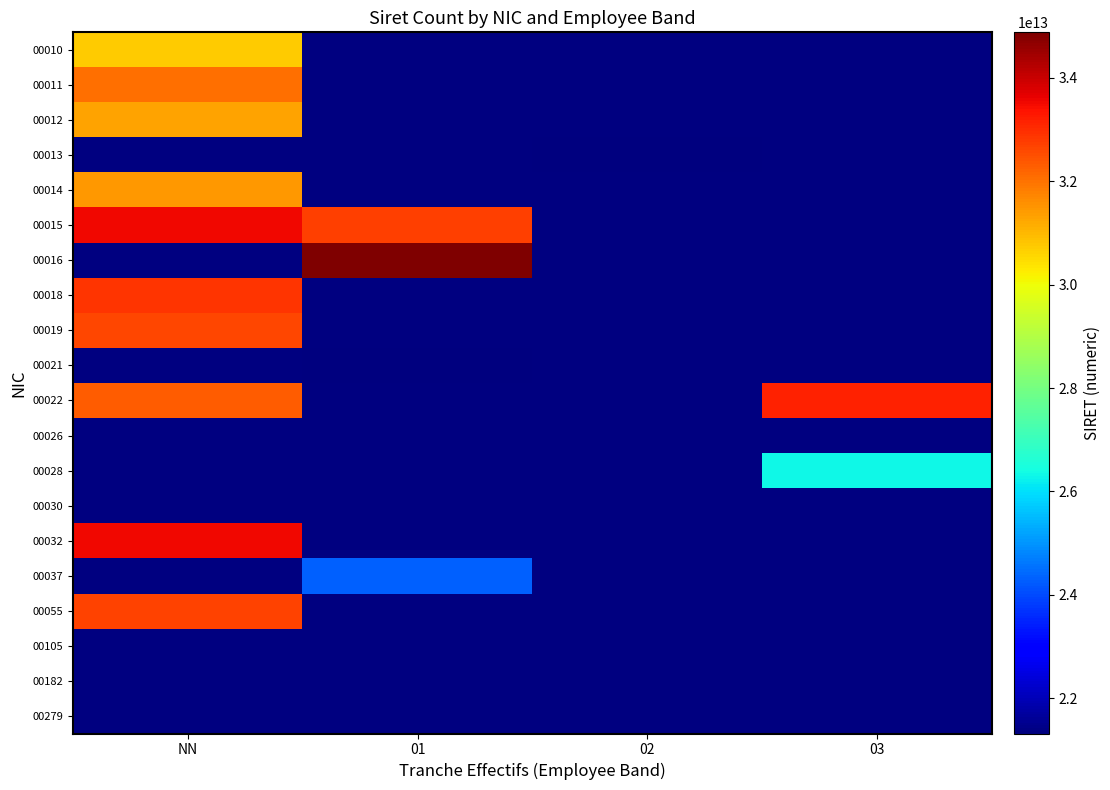

How many distinct data groups are displayed?

20